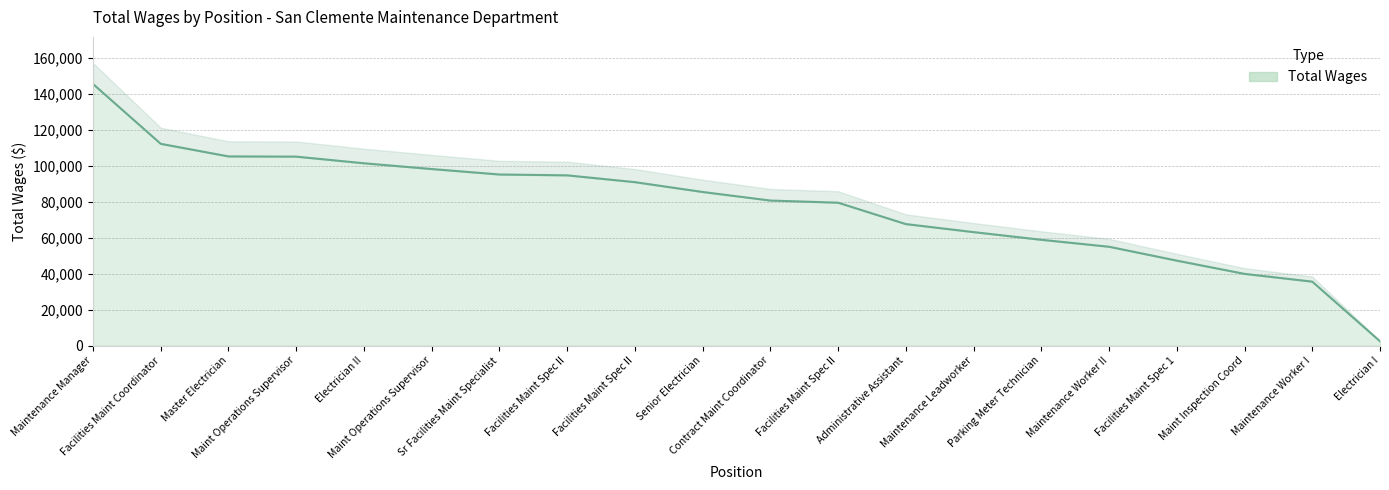

At which label does the data first exceed 85448?

Maintenance Manager